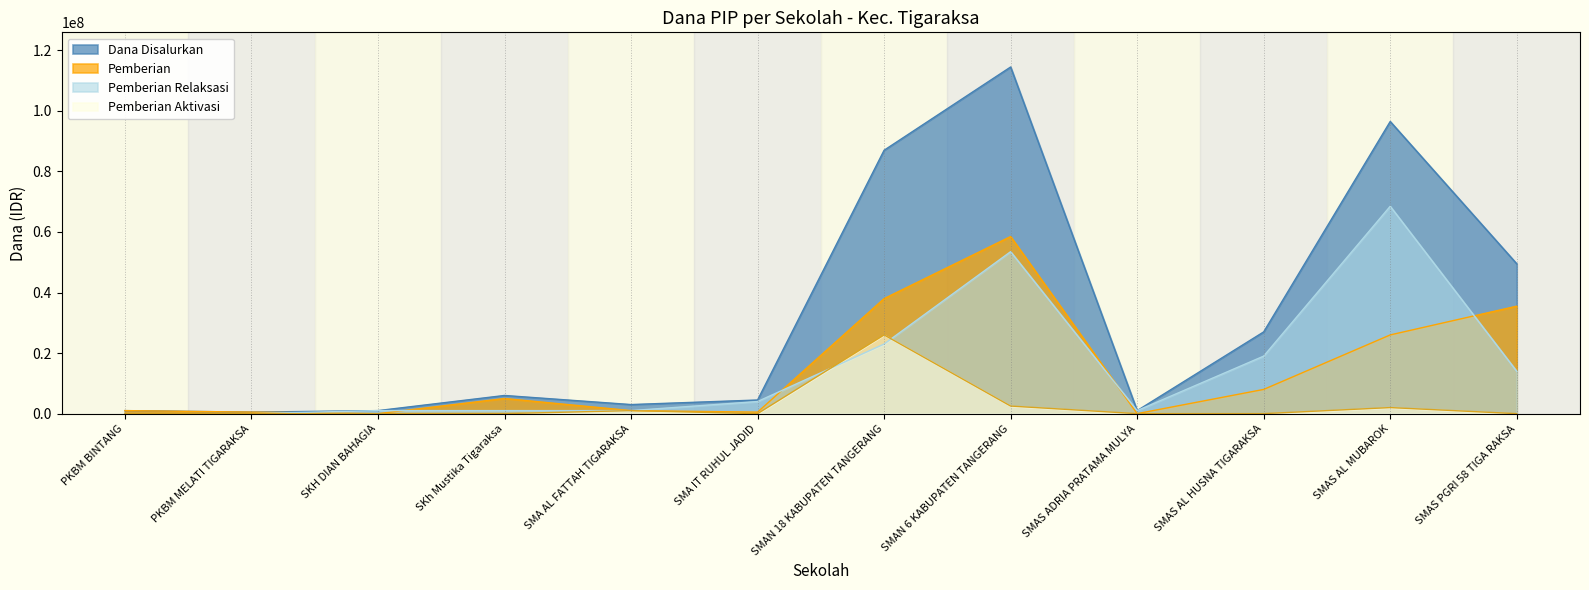

Is it true that Dana Disalurkan equals 4500000 at SMA IT RUHUL JADID?

True